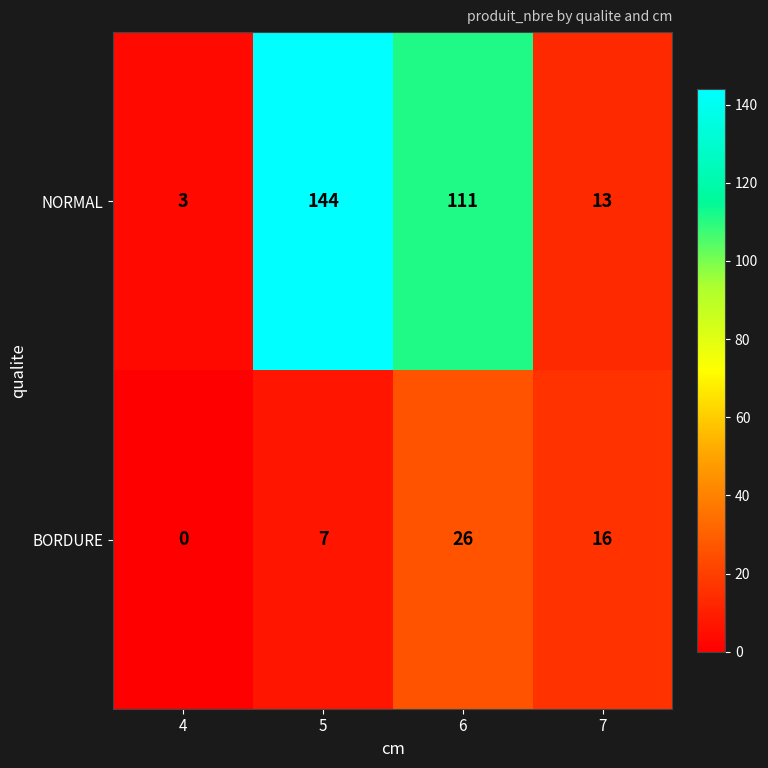

True or false: BORDURE has a value of 42 at 6.

False